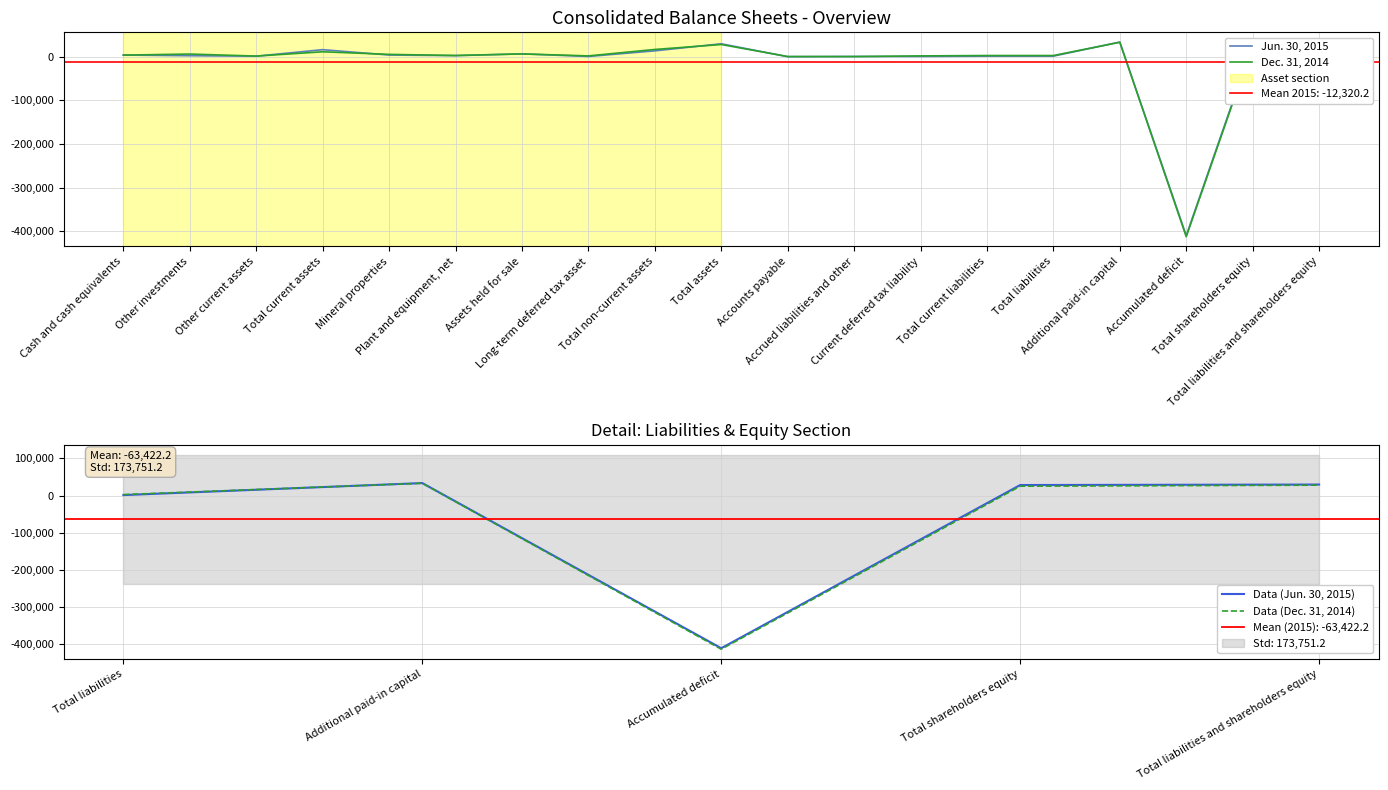

What is the difference between the maximum and minimum values in the Dec. 31, 2014 series?

445982